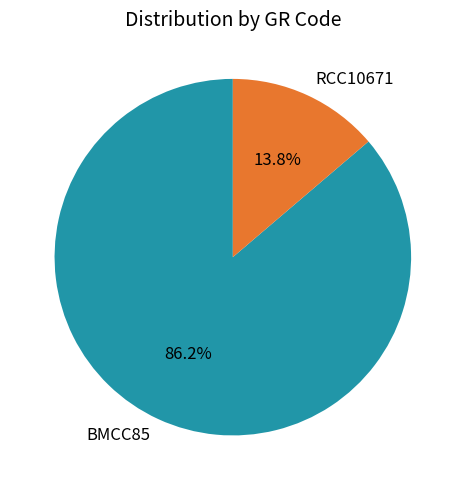

Which slice is the smallest?

RCC10671